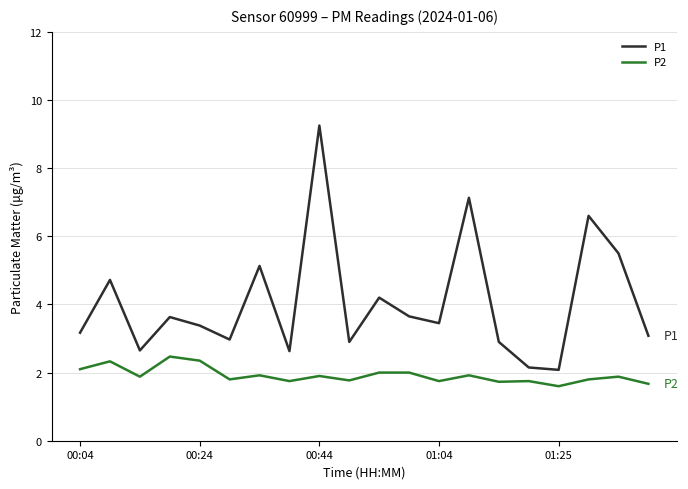

Which series has the largest total across all categories?

P1